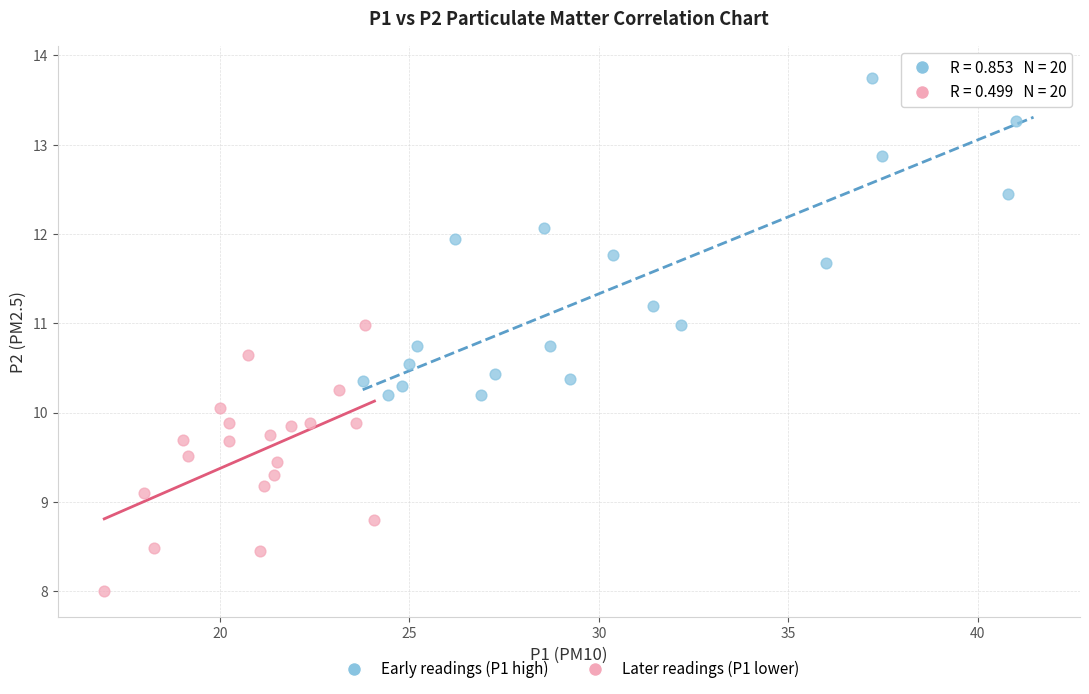

Which series contains the highest Y value?

Early readings (P1 high)